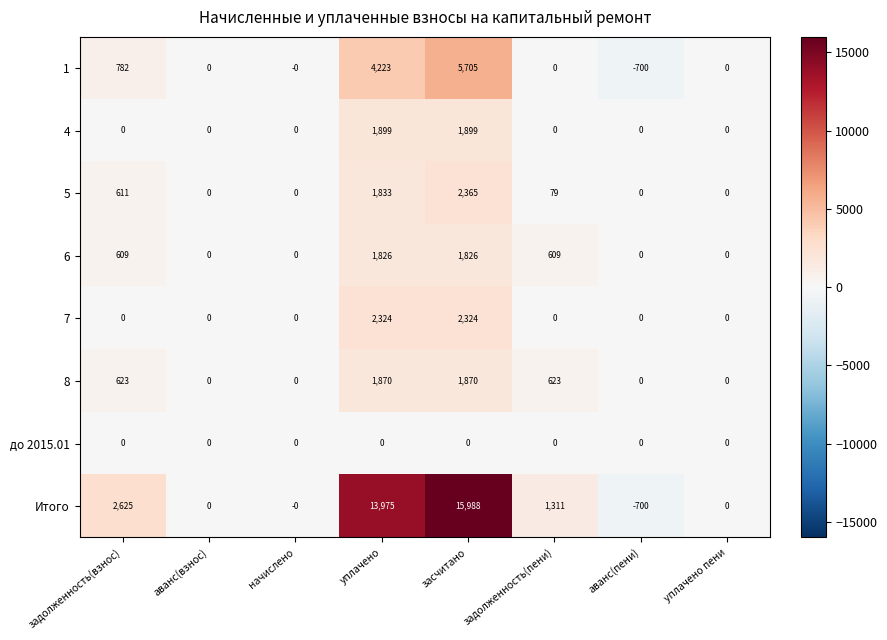

The value of 1 at начислено is 0. True or false?

True